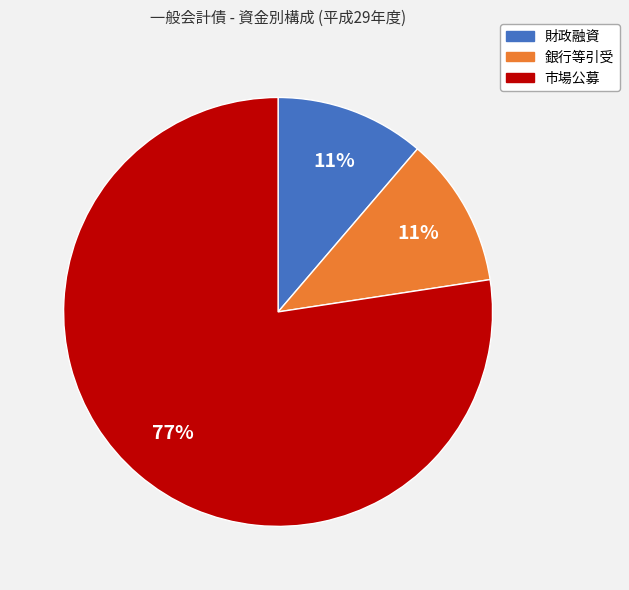

Count the number of slices in the pie.

3